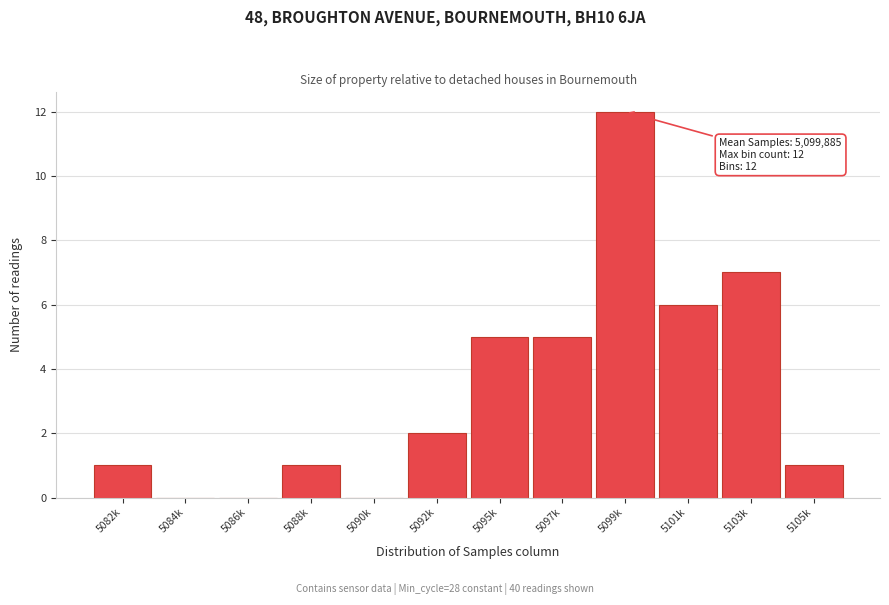

Reading right to left, transcribe all the data shown in this chart.

5105k=1	5103k=7	5101k=6	5099k=12	5097k=5	5095k=5	5092k=2	5090k=0	5088k=1	5086k=0	5084k=0	5082k=1